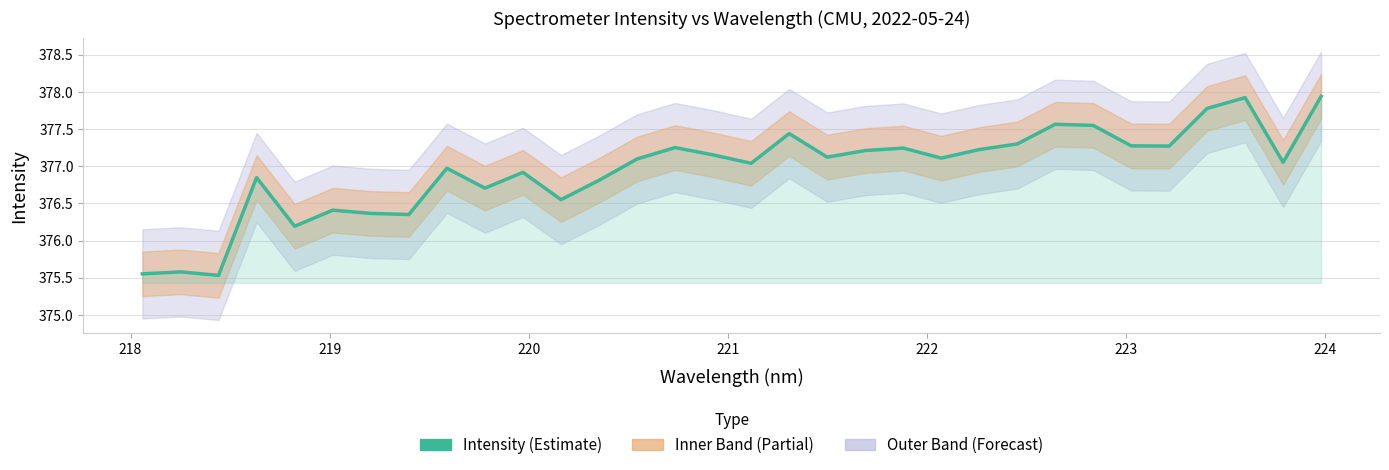

The value at 225 is 510.7. True or false?

False